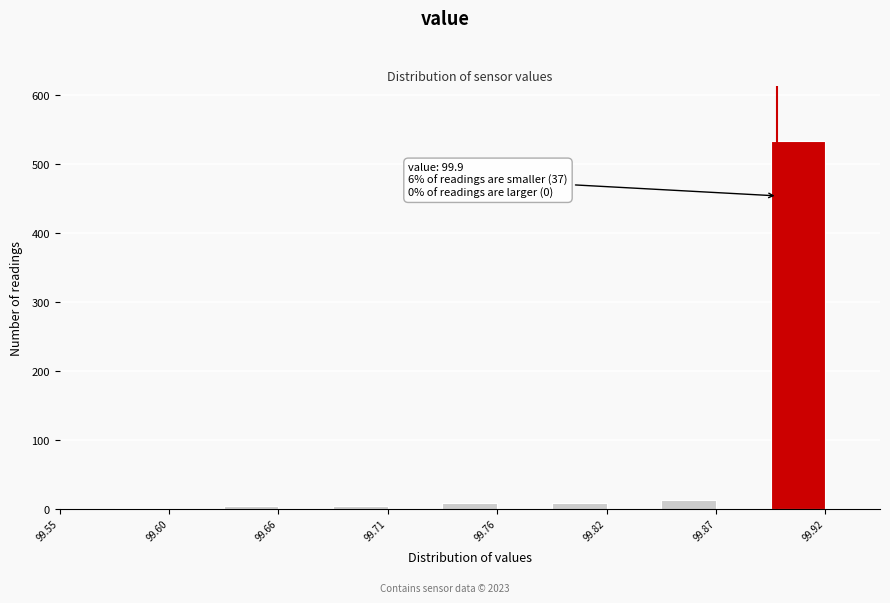

Read against the x-axis, roughly where is the centre of the tallest bar?

99.91